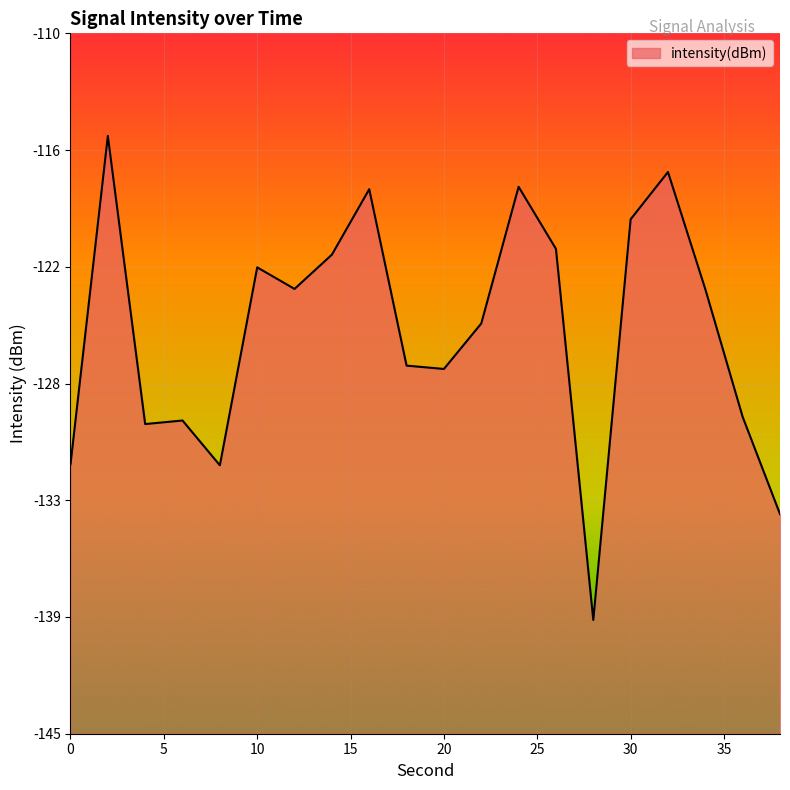

Where is the first local minimum?

4